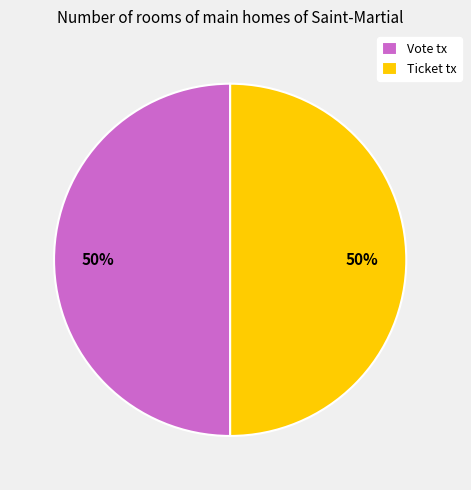

Approximately how many times larger is the value at Vote tx compared to Ticket tx?

1.0